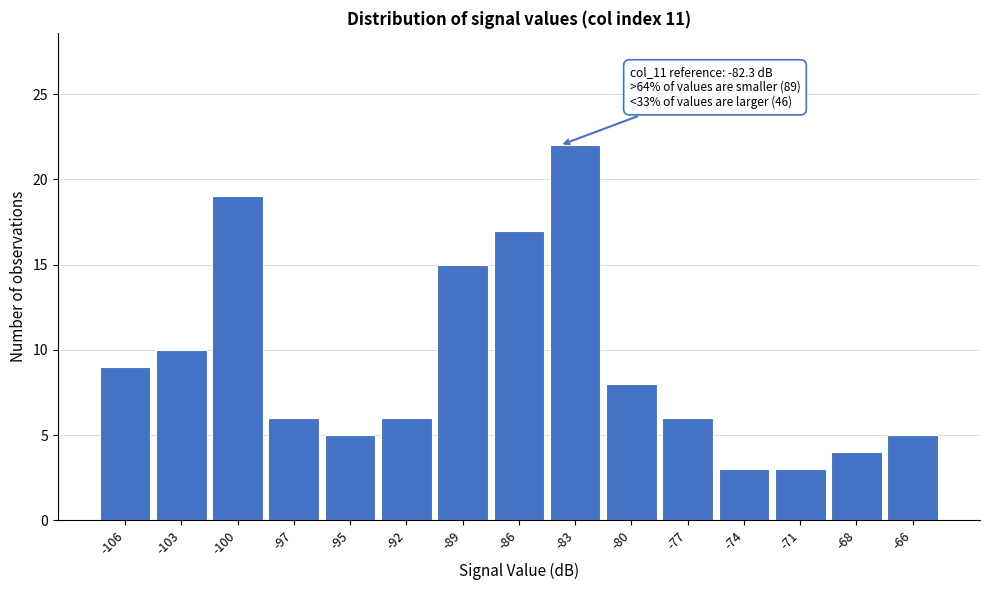

Reading left to right, extract all data points from this chart.

9	10	19	6	5	6	15	17	22	8	6	3	3	4	5